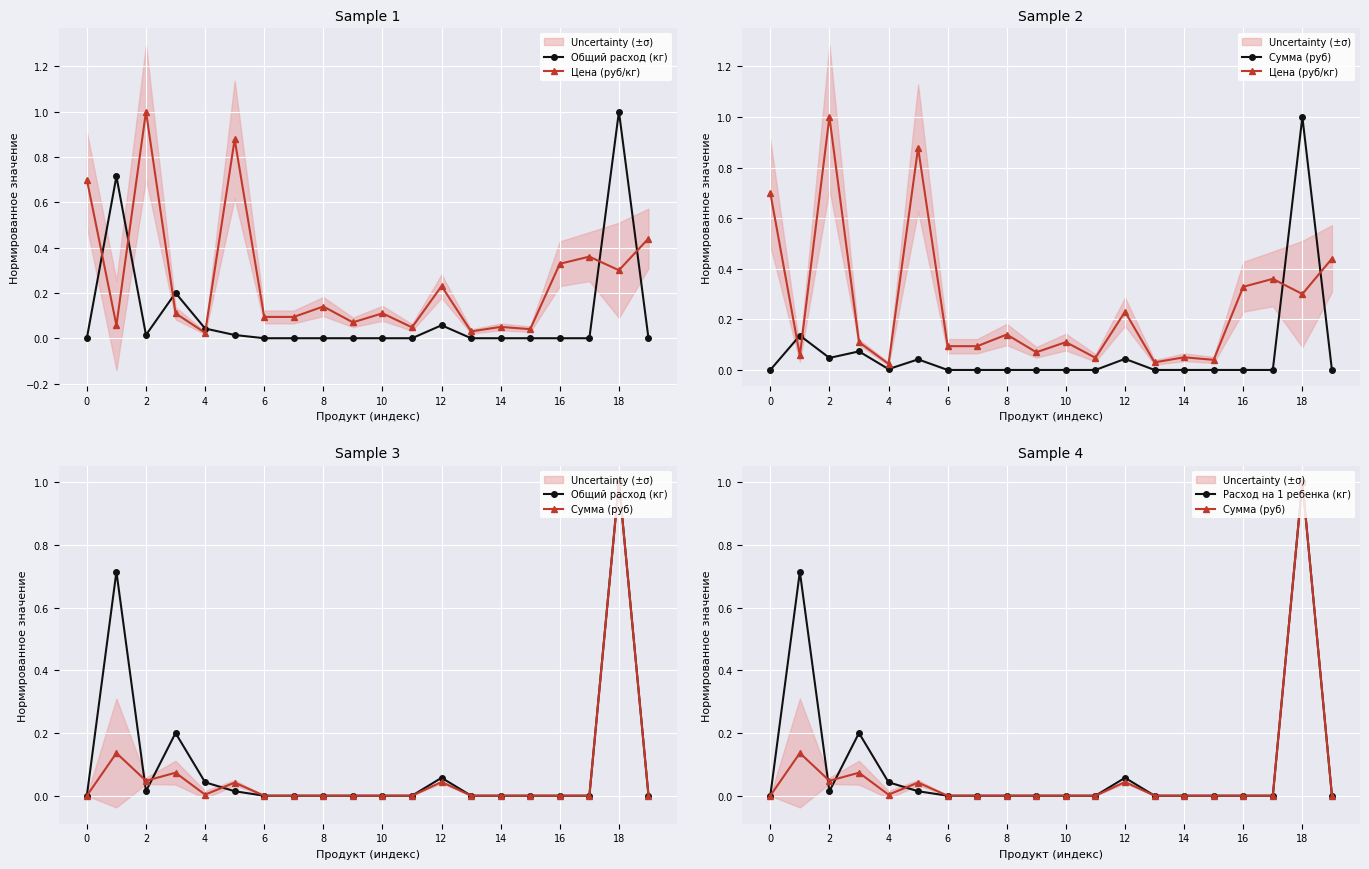

The value of Расход на 1 ребенка (кг) at 18 is 0.6. True or false?

False